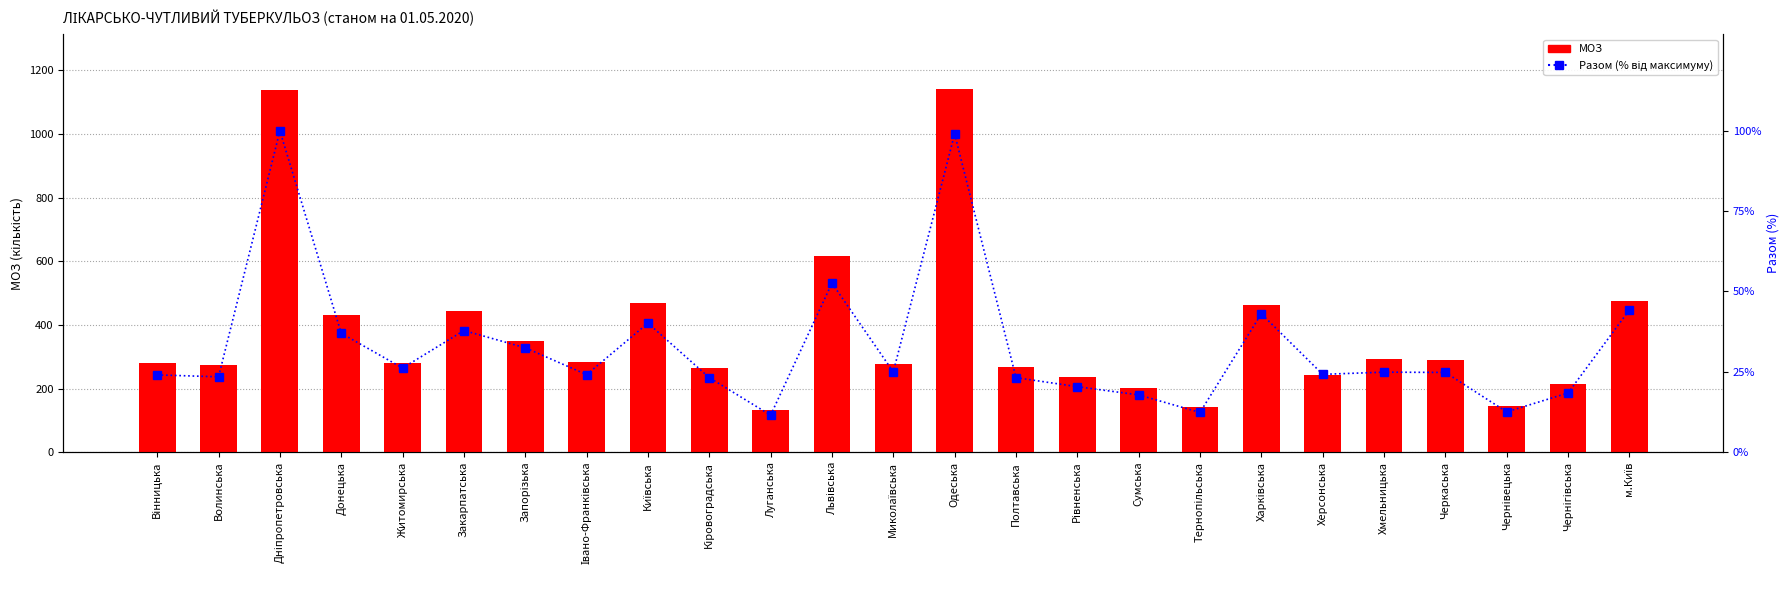

Is the value of Разом (% від максимуму) at Житомирська greater than the value of МОЗ at Херсонська?

No